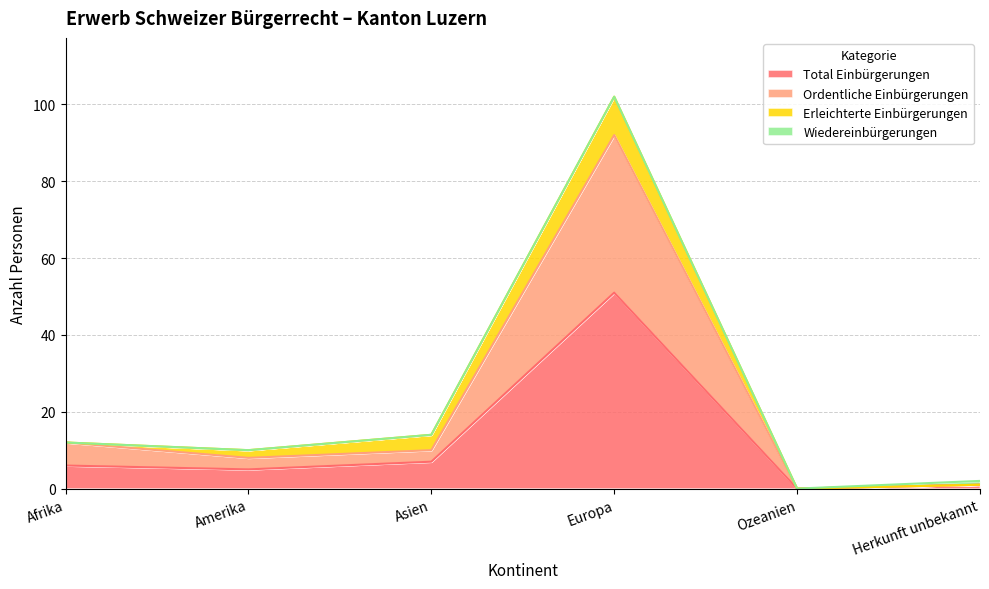

True or false: Total Einbürgerungen has more than 2 points higher than both neighbors.

False